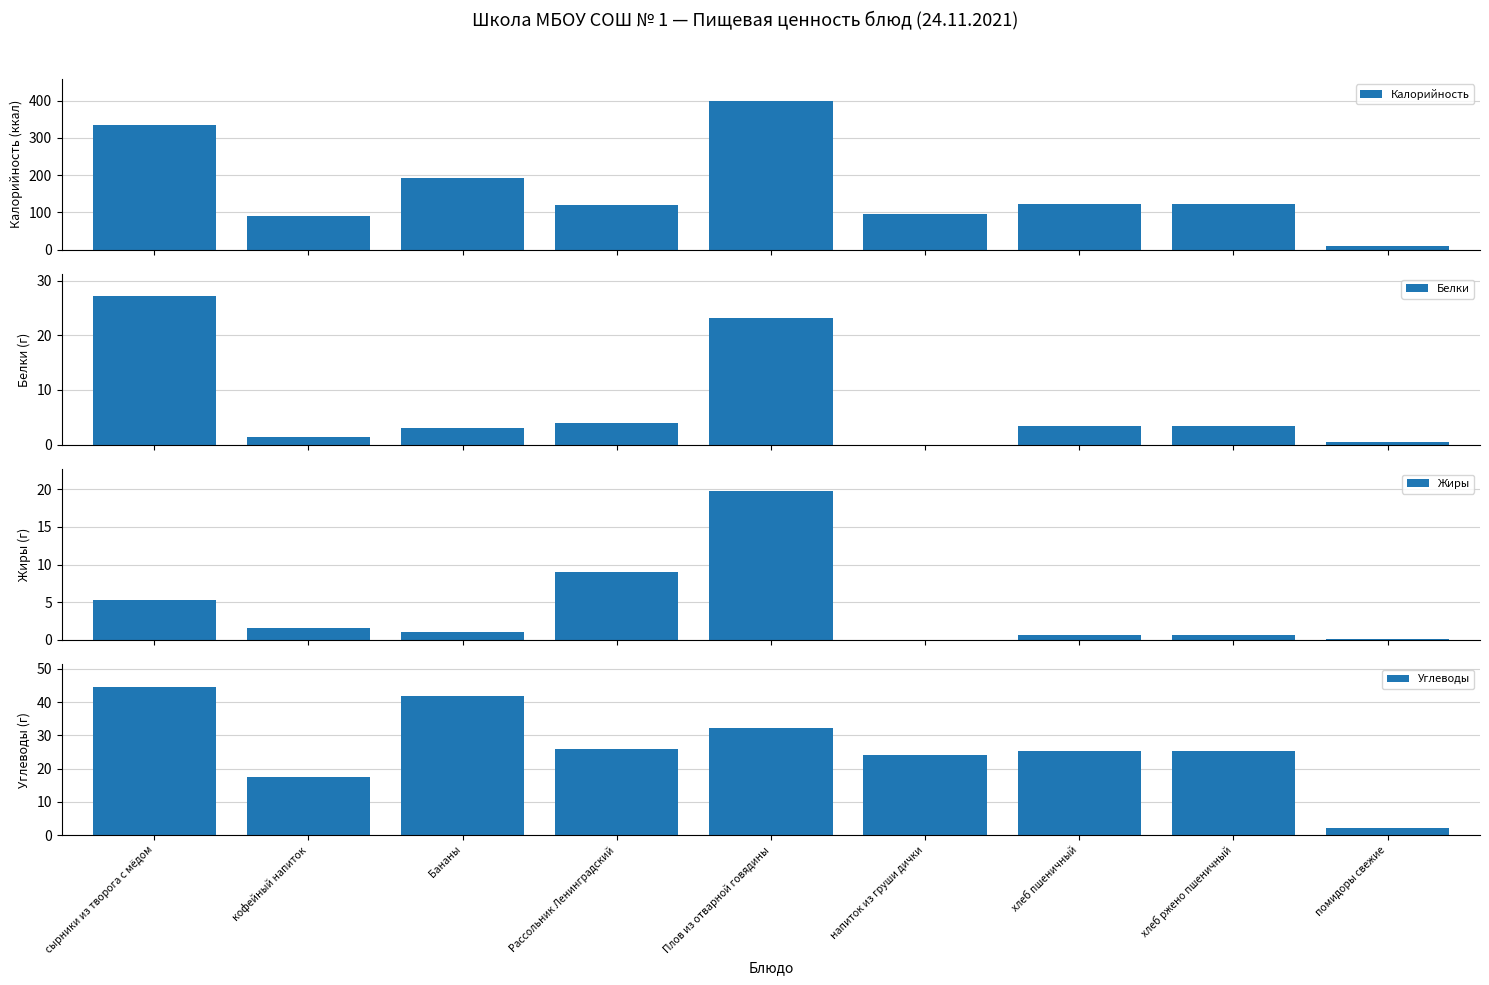

What is the difference between the maximum and minimum values in the Белки series?

27.1